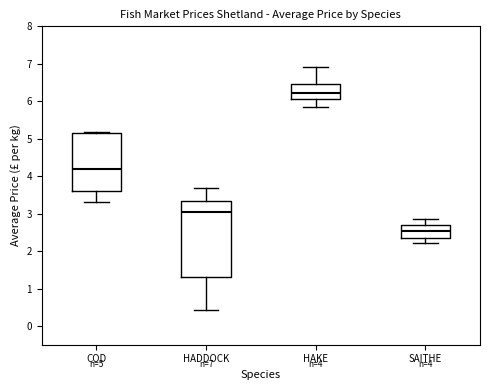

Comparing the boxes themselves (not the whiskers), which one is the tallest?

HADDOCK